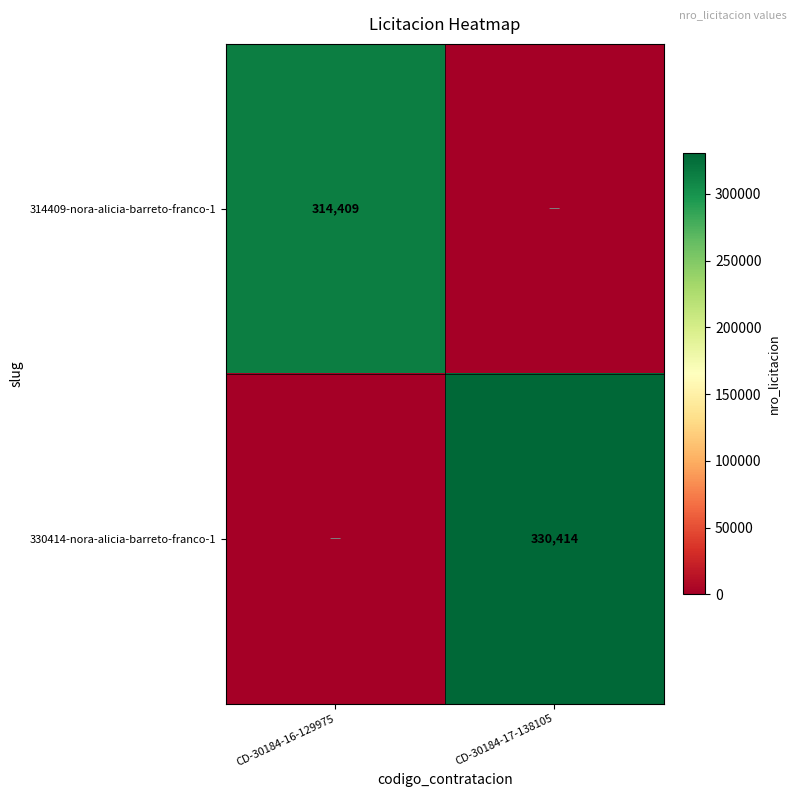

True or false: 330414-nora-alicia-barreto-franco-1 has a value of 552405 at CD-30184-17-138105.

False